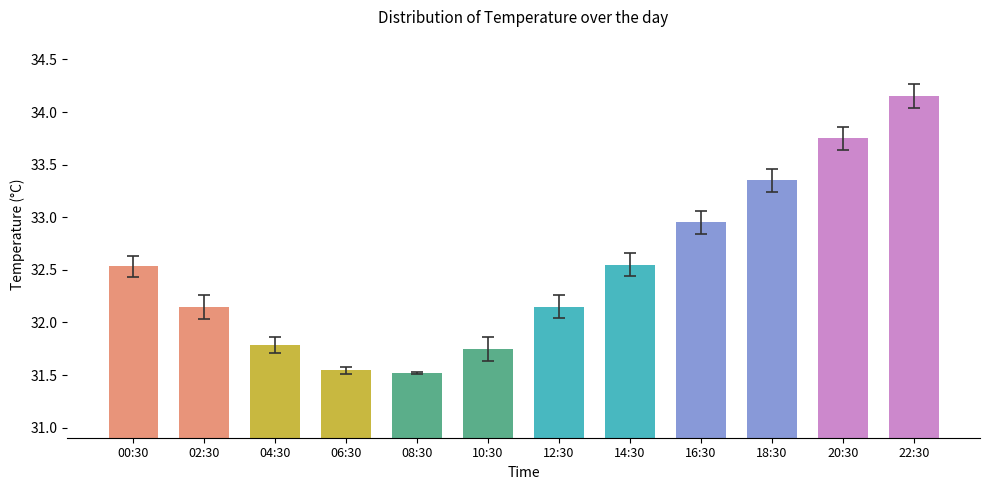

What is the label of the 7th bar from the left?

12:30